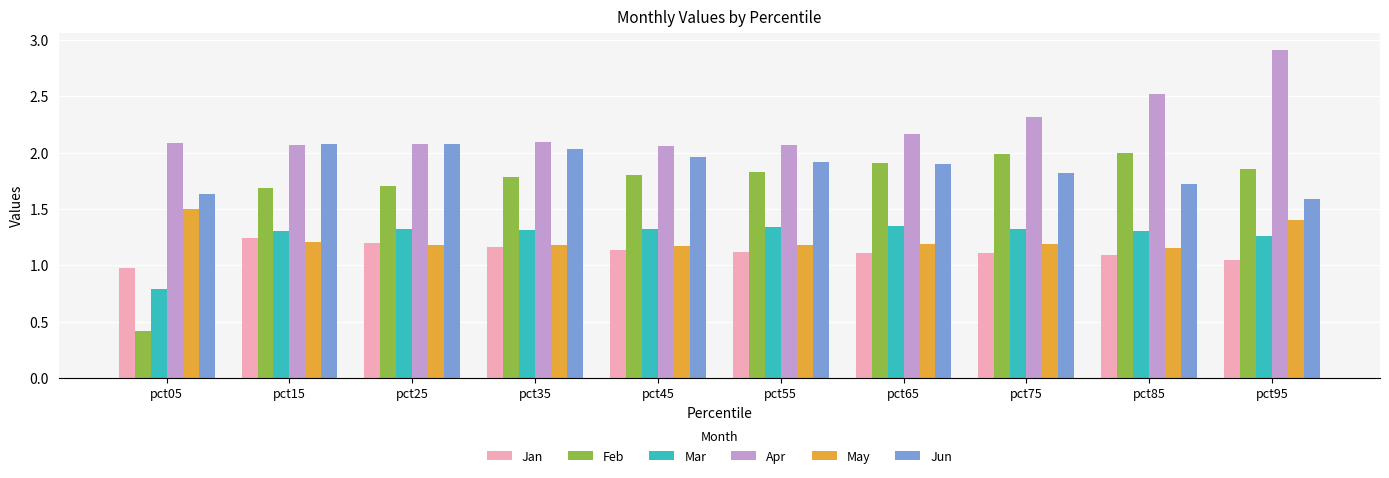

Between pct55 and pct95, which series saw the biggest shift?

Apr